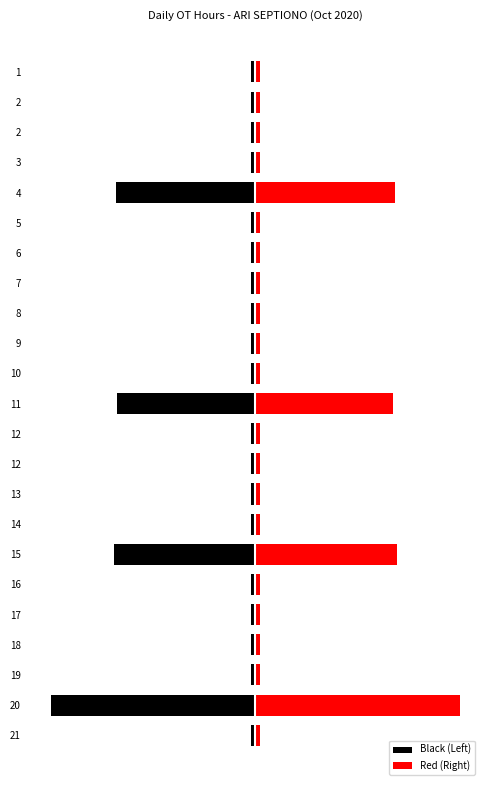

Which series changed the most between 14 and 20?

Black (Left)